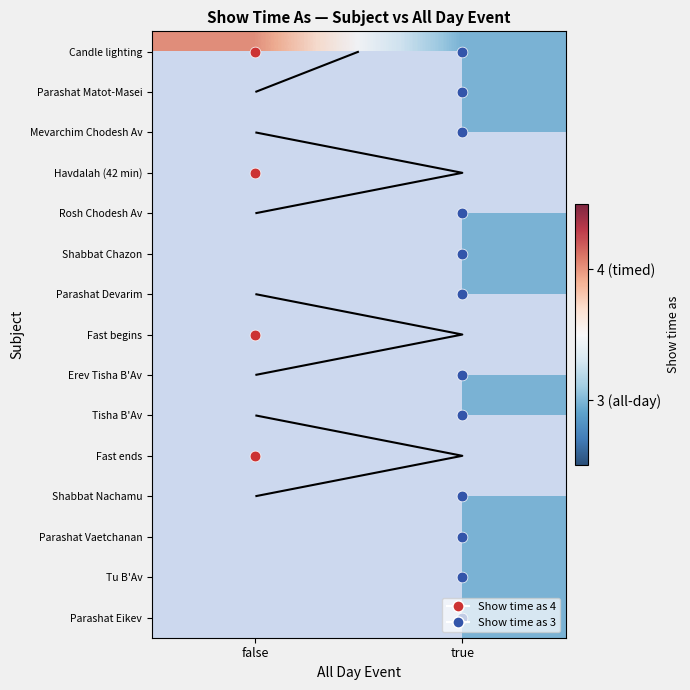

Is it true that Erev Tisha B'Av equals 1.2 at true?

False